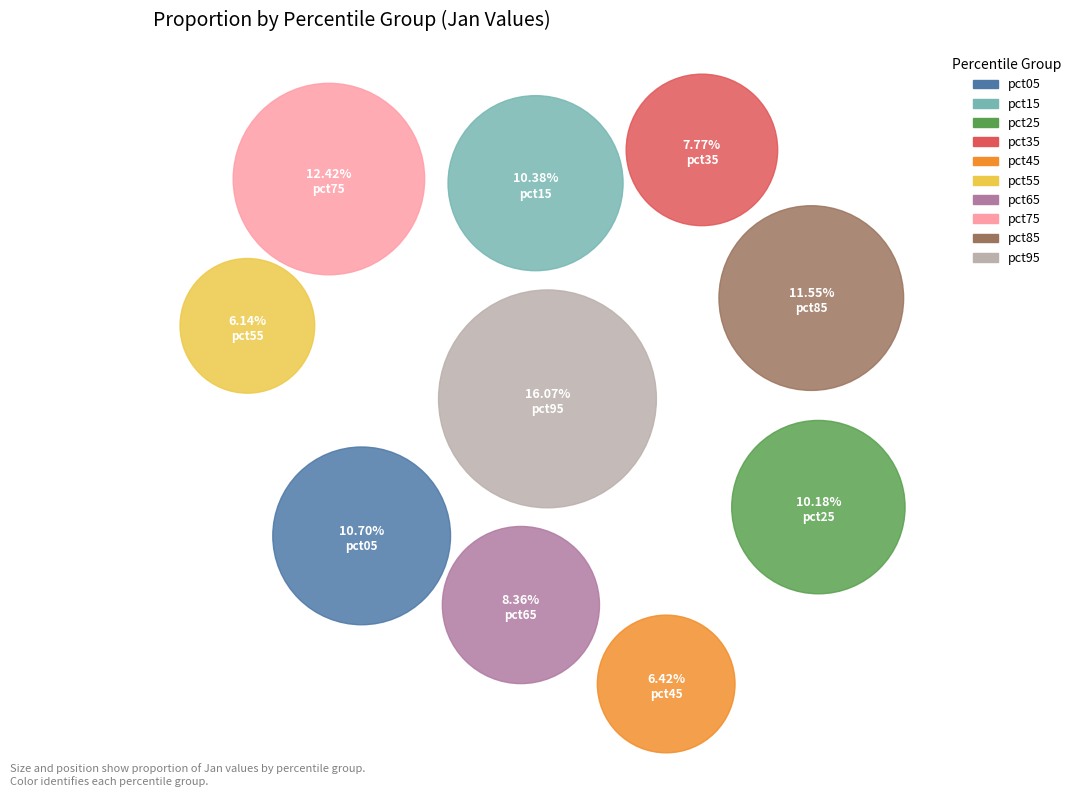

Is the sum of pct35 and pct95 greater than half?

No